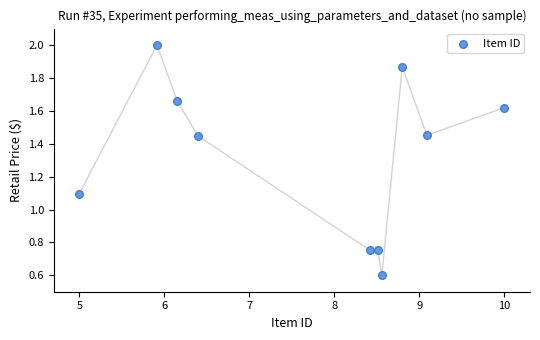

What is the average X value?

7.7